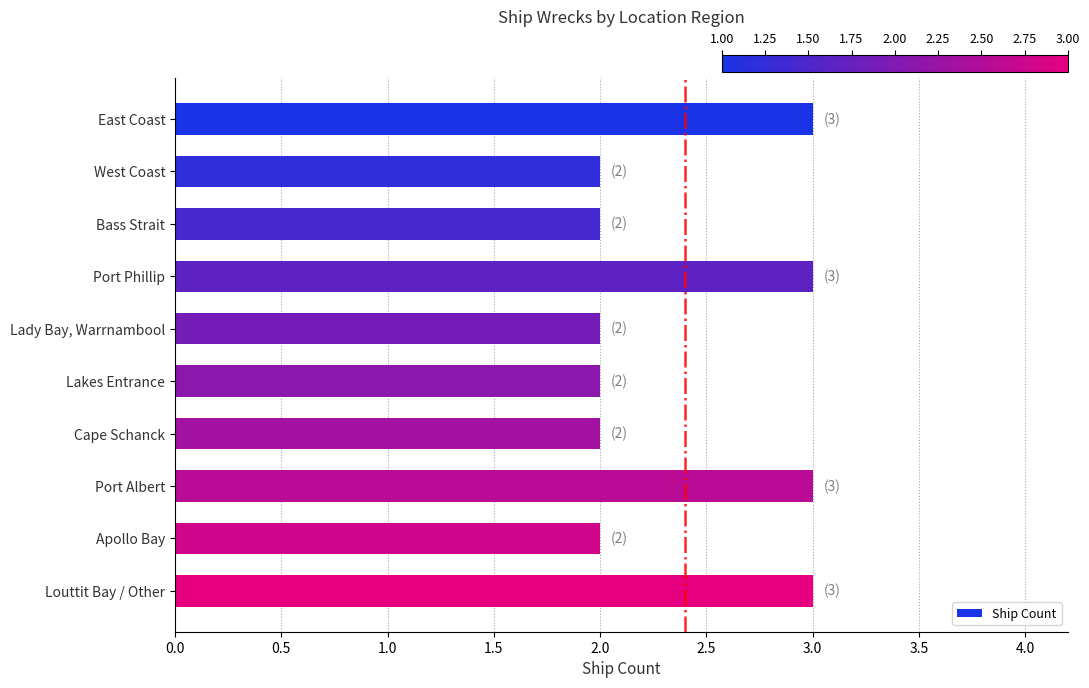

Count the number of categories in the chart.

10